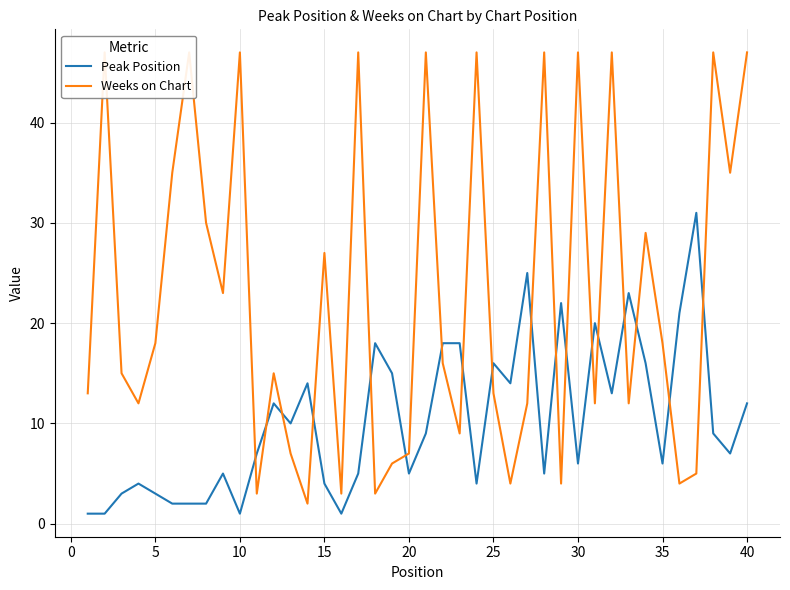

Reading left to right, transcribe all the data shown in this chart.

Peak Position: 1	1	3	4	3	2	2	2	5	1	7	12	10	14	4	1	5	18	15	5	9	18	18	4	16	14	25	5	22	6	20	13	23	16	6	21	31	9	7	12
Weeks on Chart: 13	47	15	12	18	35	47	30	23	47	3	15	7	2	27	3	47	3	6	7	47	16	9	47	13	4	12	47	4	47	12	47	12	29	18	4	5	47	35	47